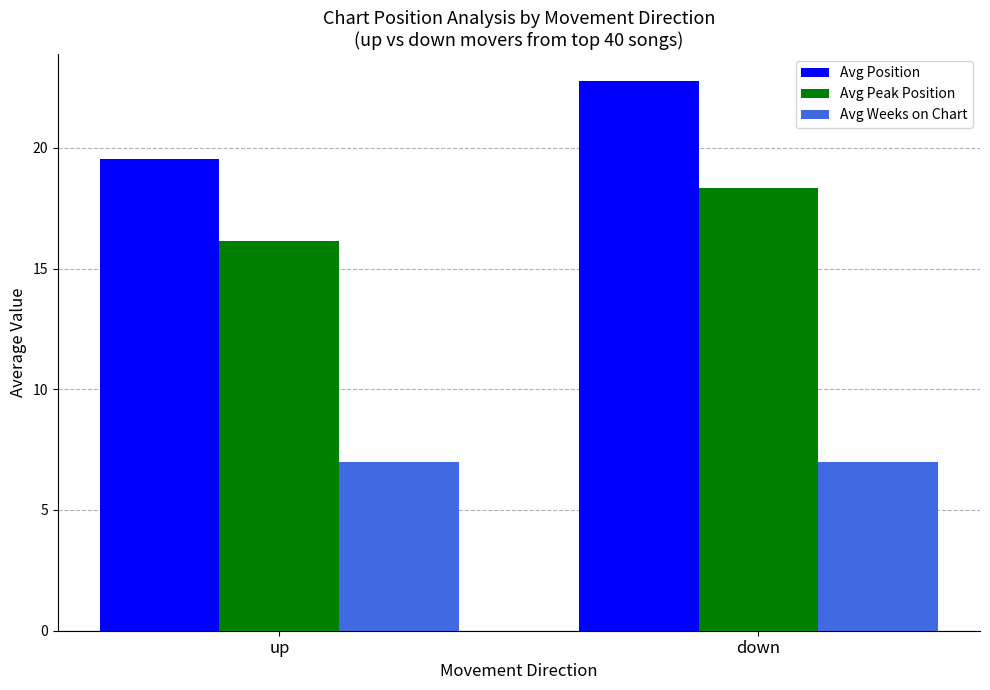

What is the total value across all series at down?

48.1